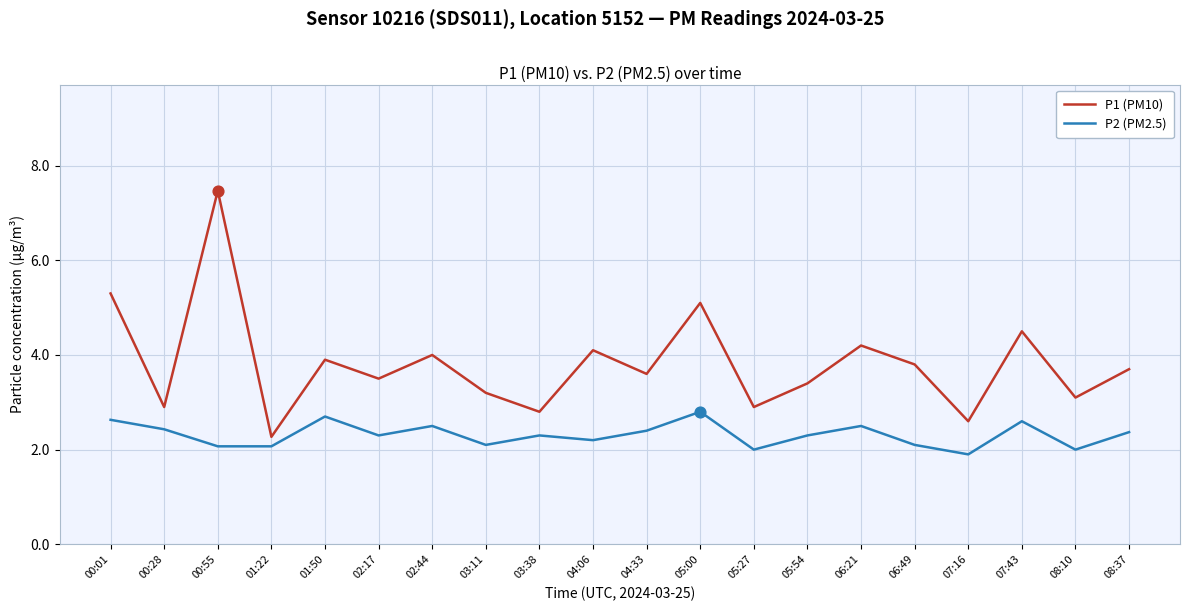

What are all the series names shown in the legend?

P1 (PM10), P2 (PM2.5)